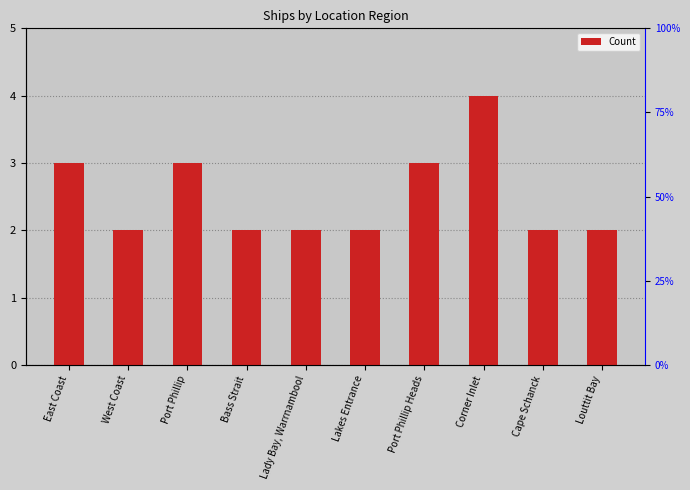

How many bars are there in total?

10